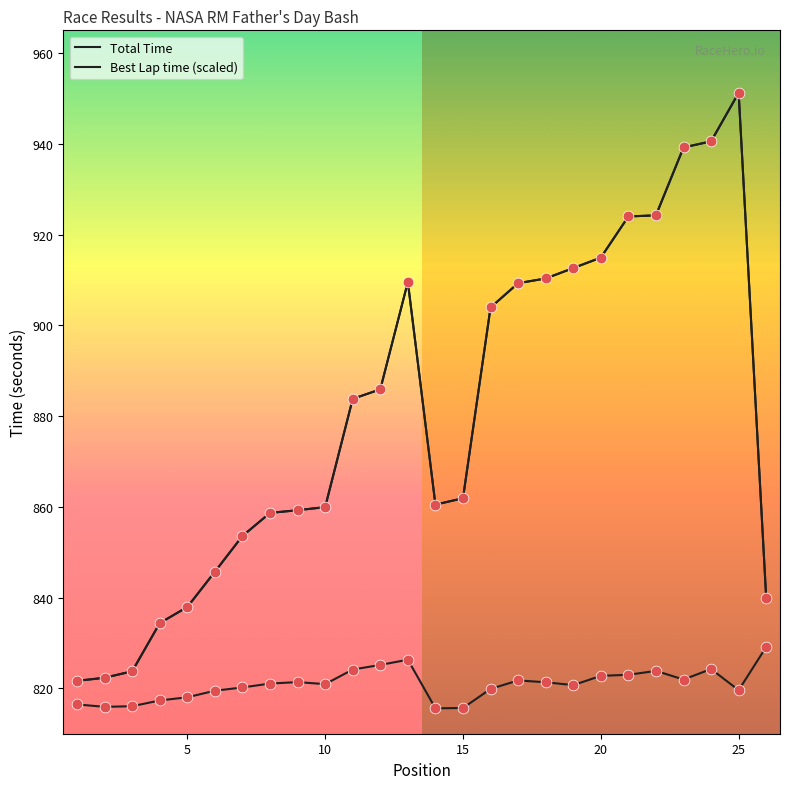

At how many categories does at least one series exceed 845?

20